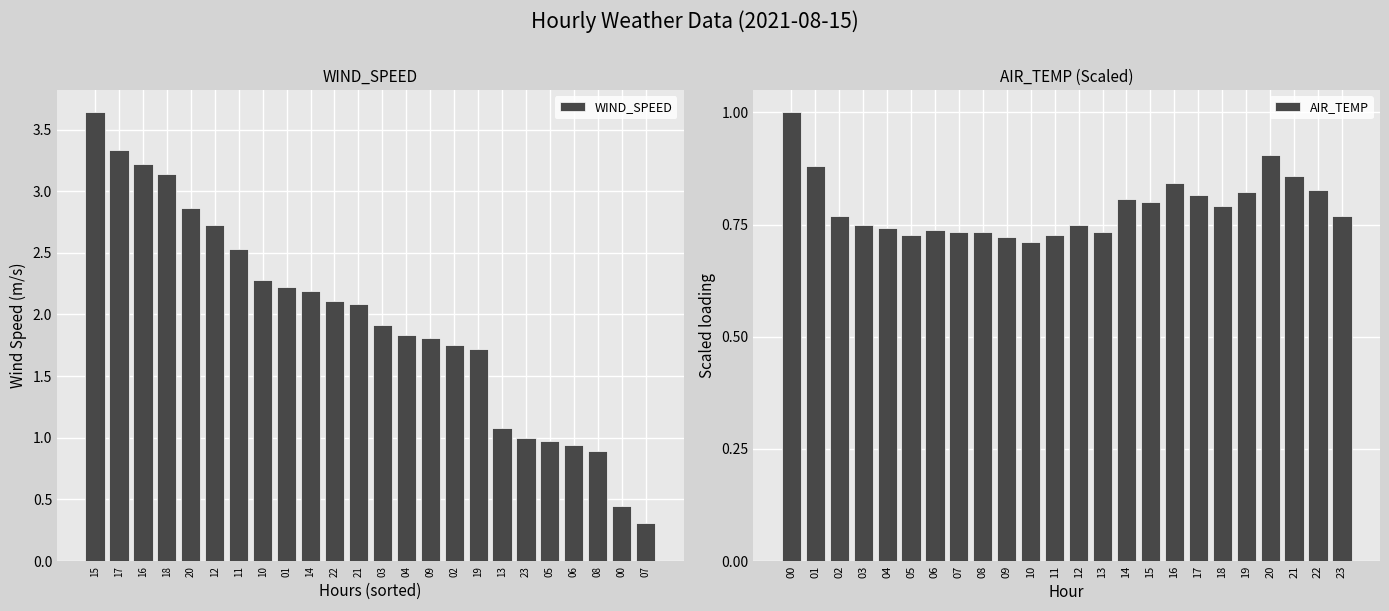

What is the sum of all AIR_TEMP values?

19.0